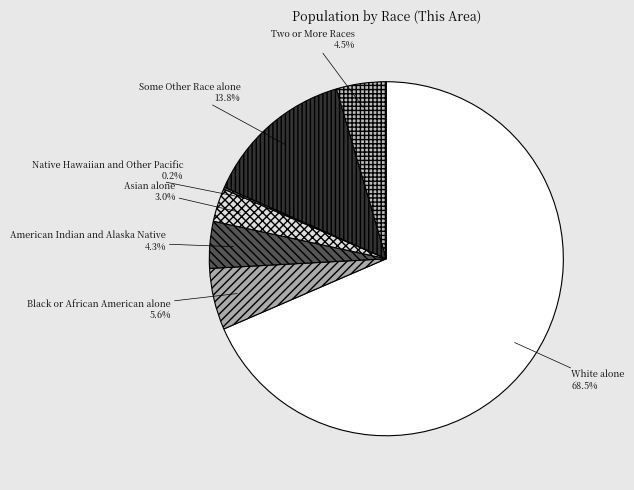

Which slice represents more than half of the pie?

White alone